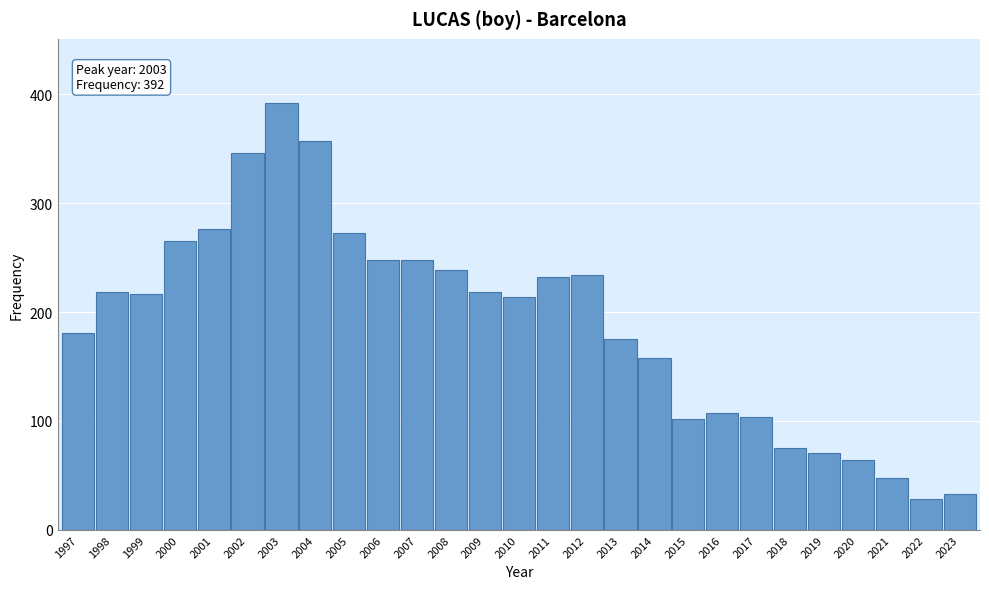

The value at 2000 is 401. True or false?

False